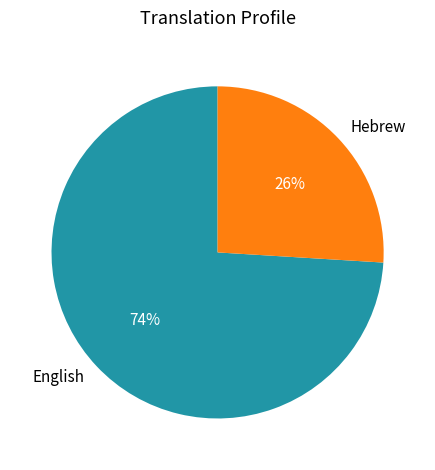

Do English and Hebrew together represent more than half of the pie?

Yes